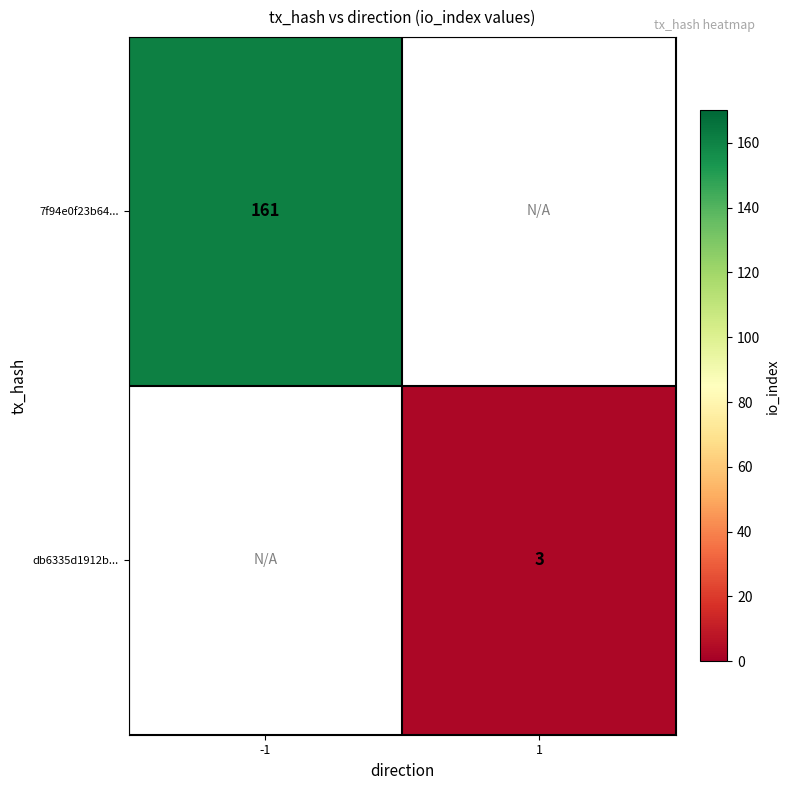

True or false: db6335d1912b... has a value of 5 at 1.

False